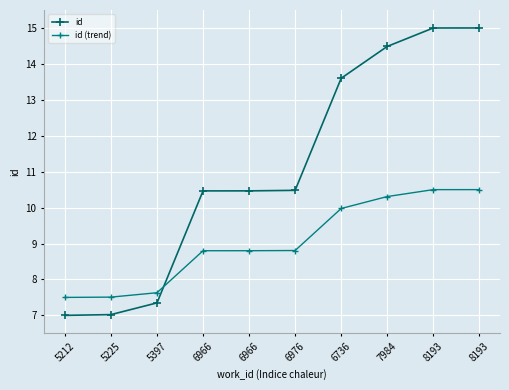

How many distinct data groups are displayed?

2